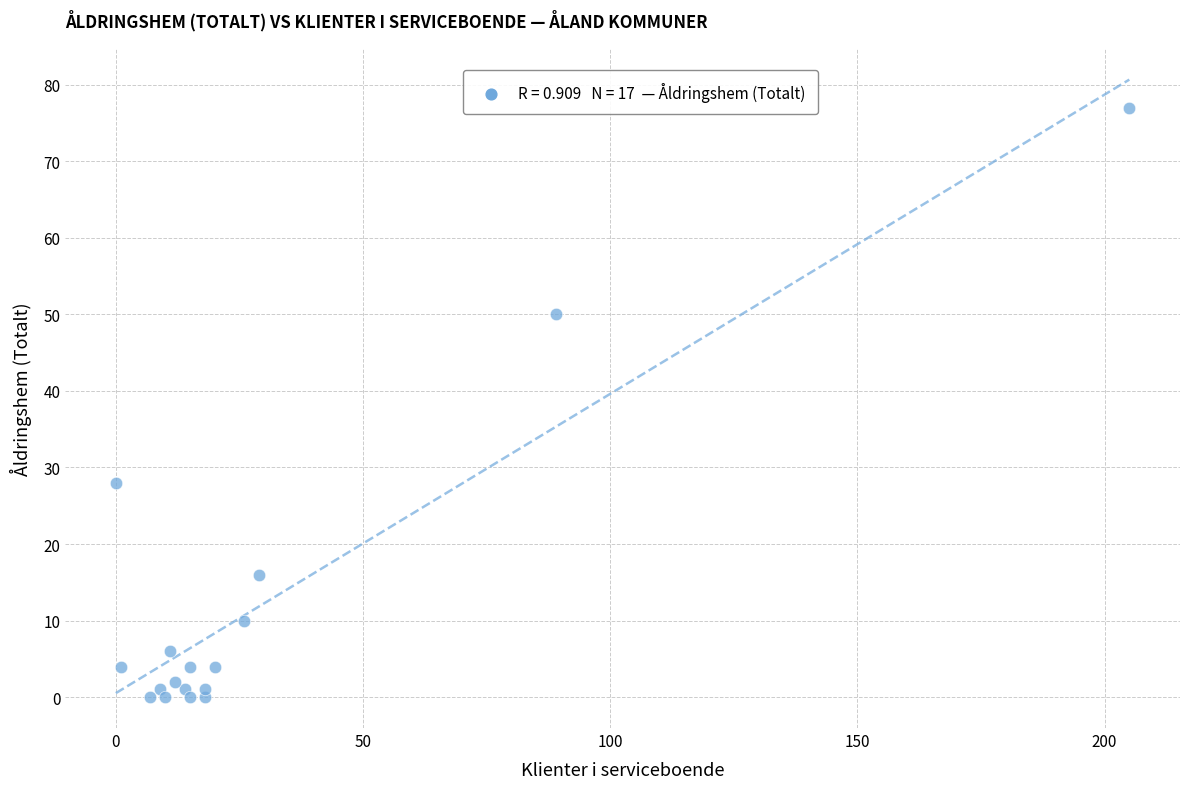

What Y value in the scatter plot is closest to 38?

28